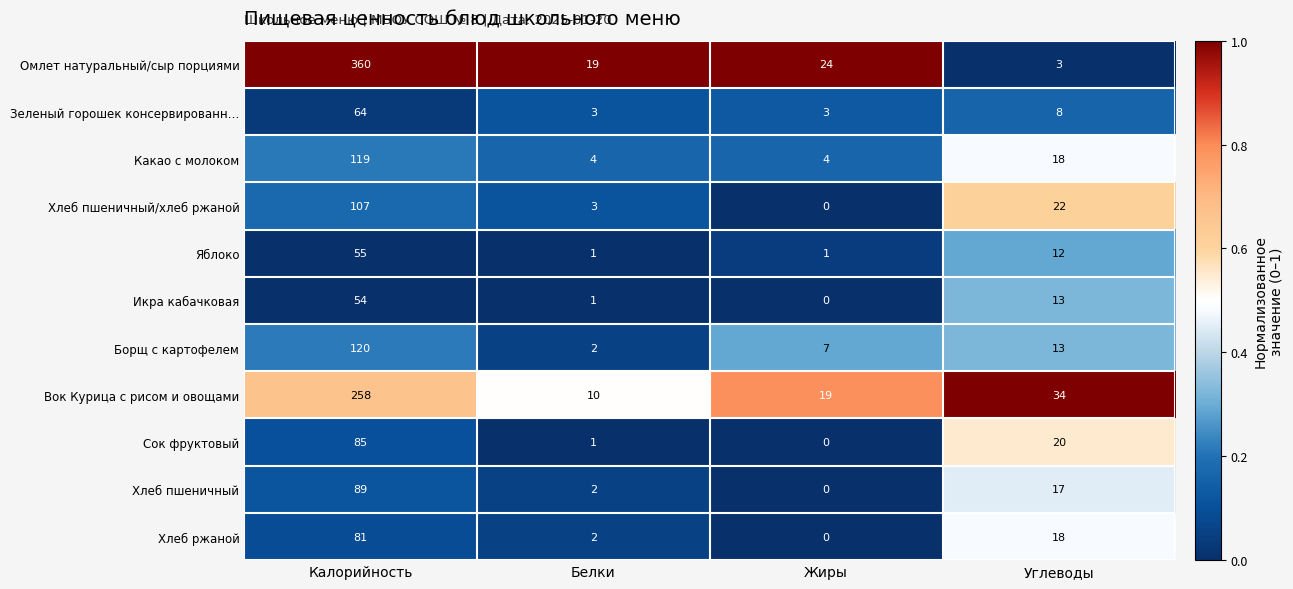

Which series has the largest total across all categories?

Омлет натуральный/сыр порциями